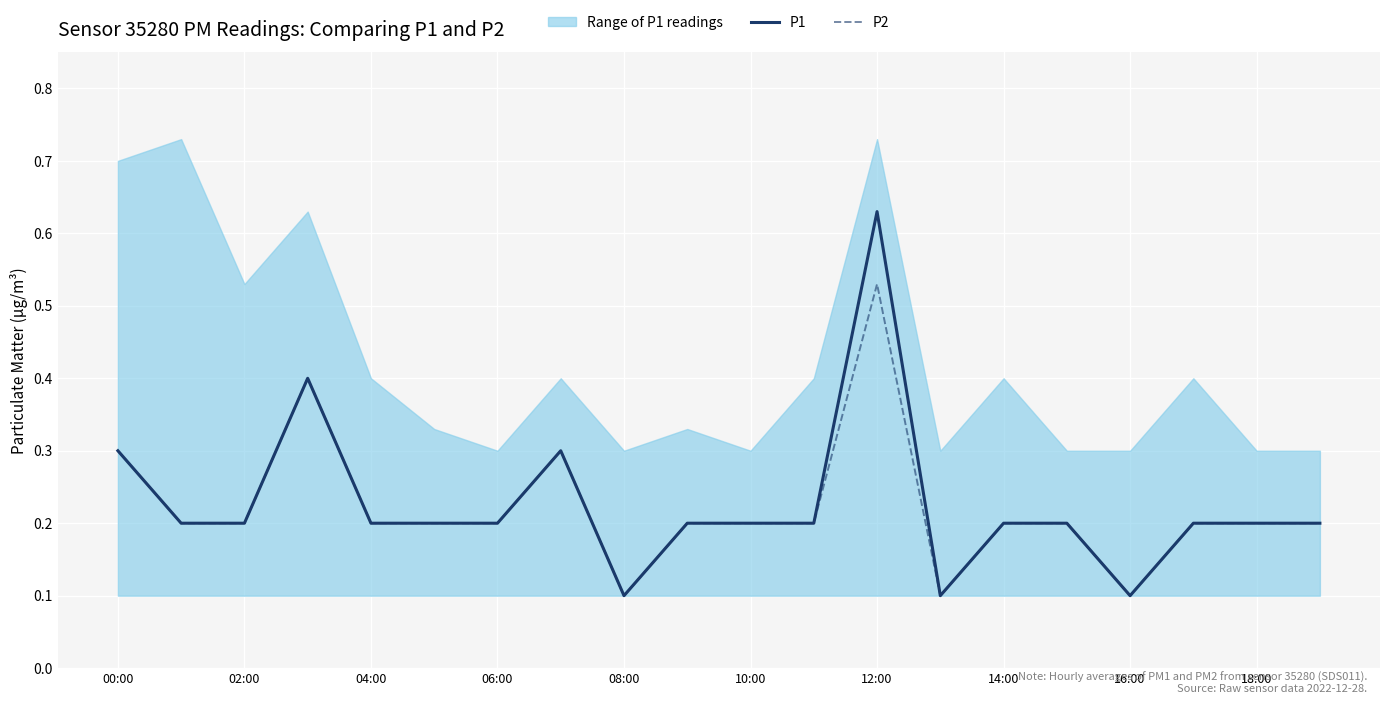

True or false: P1 and P2 cross at least once.

False